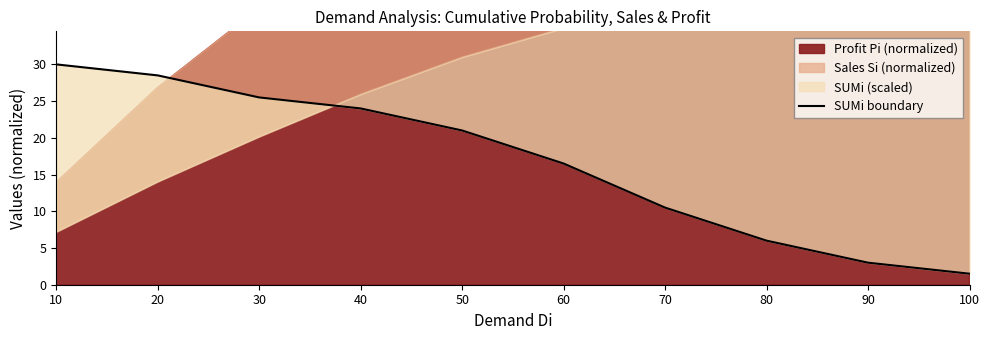

What is the value of the 3rd point from the left?

25.5